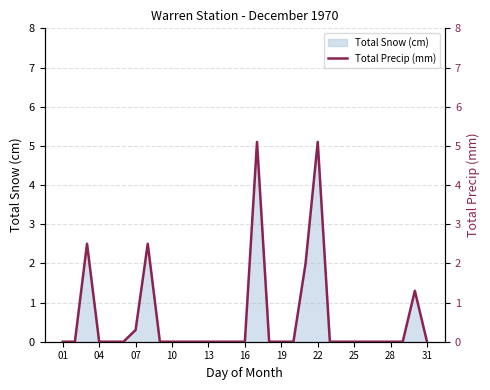

Between 11 and 23, which is larger?

11